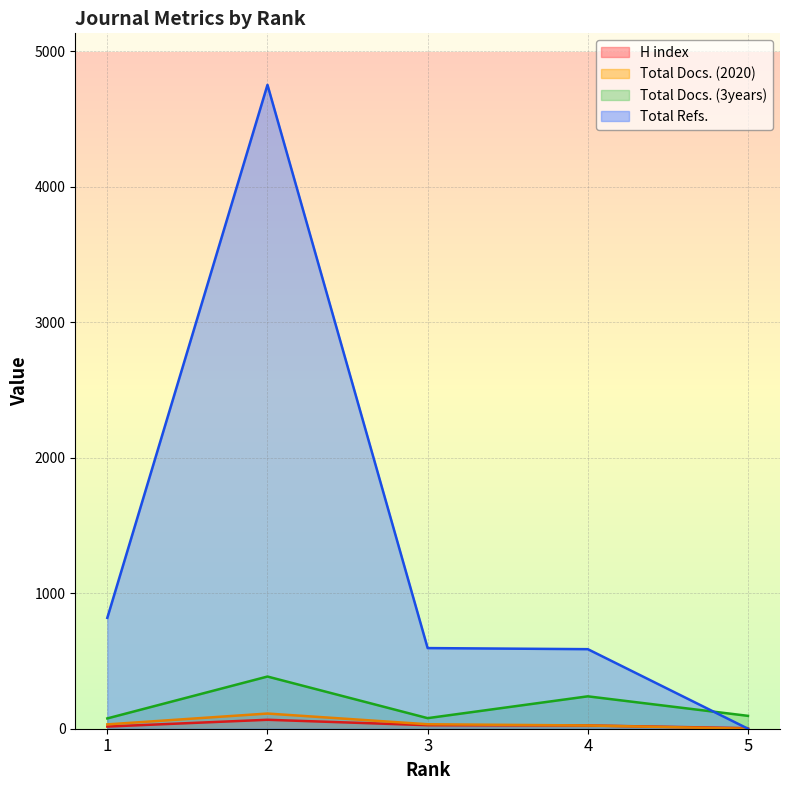

What is the total value across all series at 4?

874